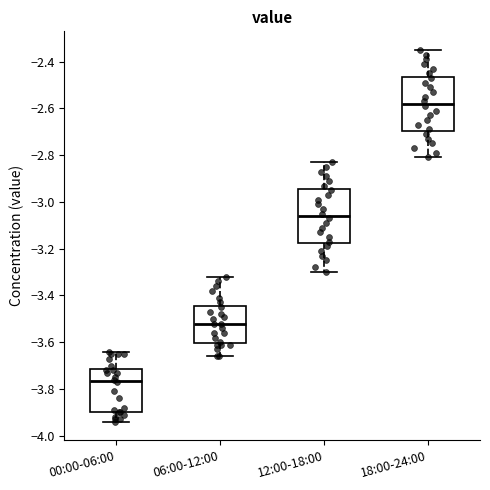

Reading left to right, transcribe this box plot: for each box, give where its median line is, the range the box spans, and where its two whiskers end, as read against the y-axis. The values are not printed on the chart, so give them approximately, as read against the axis.

00:00-06:00: median -3.76, box -3.90 to -3.72, whiskers -3.94 to -3.64
06:00-12:00: median -3.52, box -3.60 to -3.44, whiskers -3.66 to -3.32
12:00-18:00: median -3.06, box -3.18 to -2.94, whiskers -3.30 to -2.82
18:00-24:00: median -2.58, box -2.70 to -2.46, whiskers -2.80 to -2.34